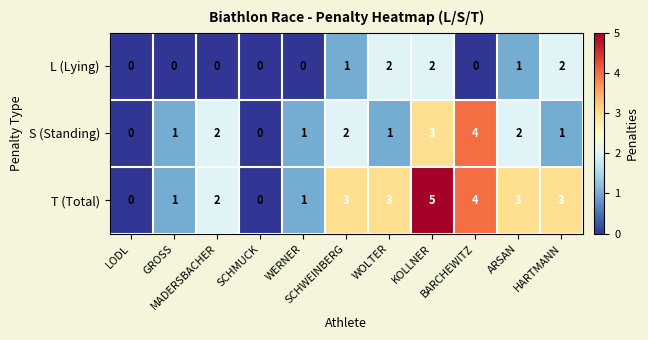

Which series has the largest total across all categories?

T (Total)